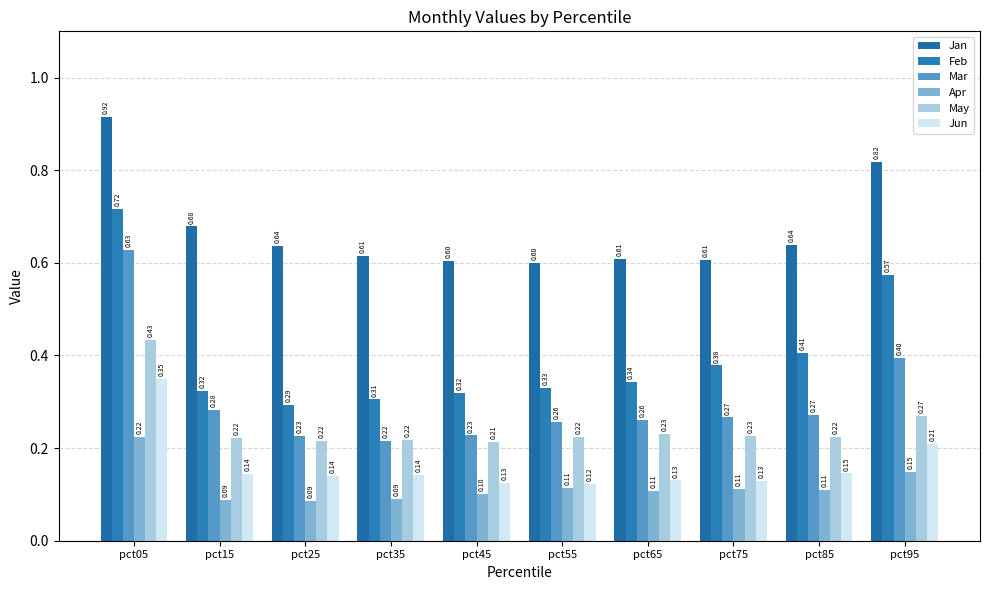

Which category has the highest value in the Jun series?

pct05